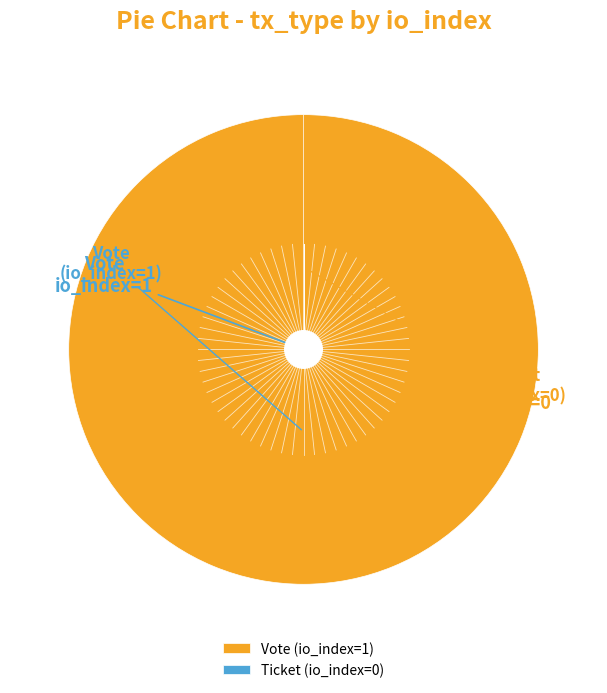

What percentage is the Vote (io_index=1) slice, to the nearest percent?

100%